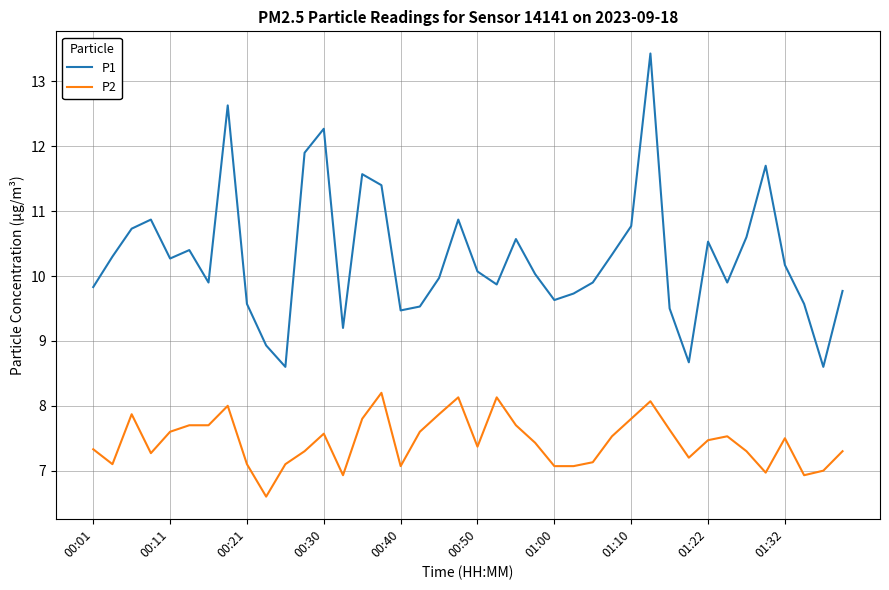

What is the difference between the maximum and minimum values in the P1 series?

4.8